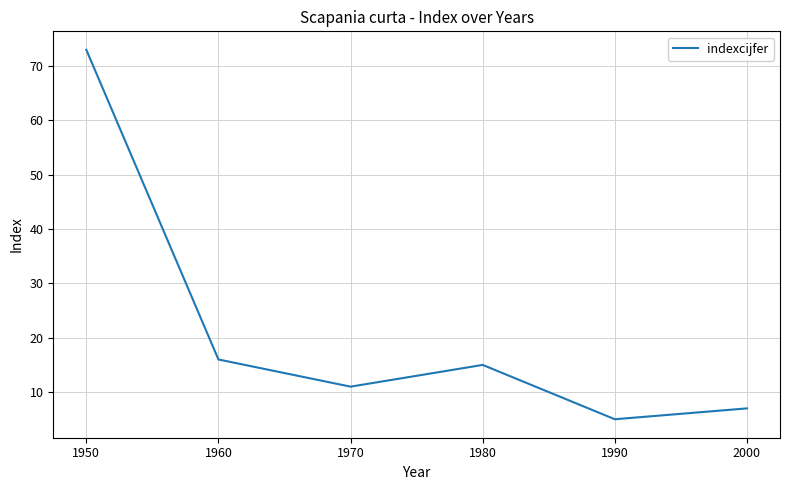

True or false: the data shows 101 at 1950.

False